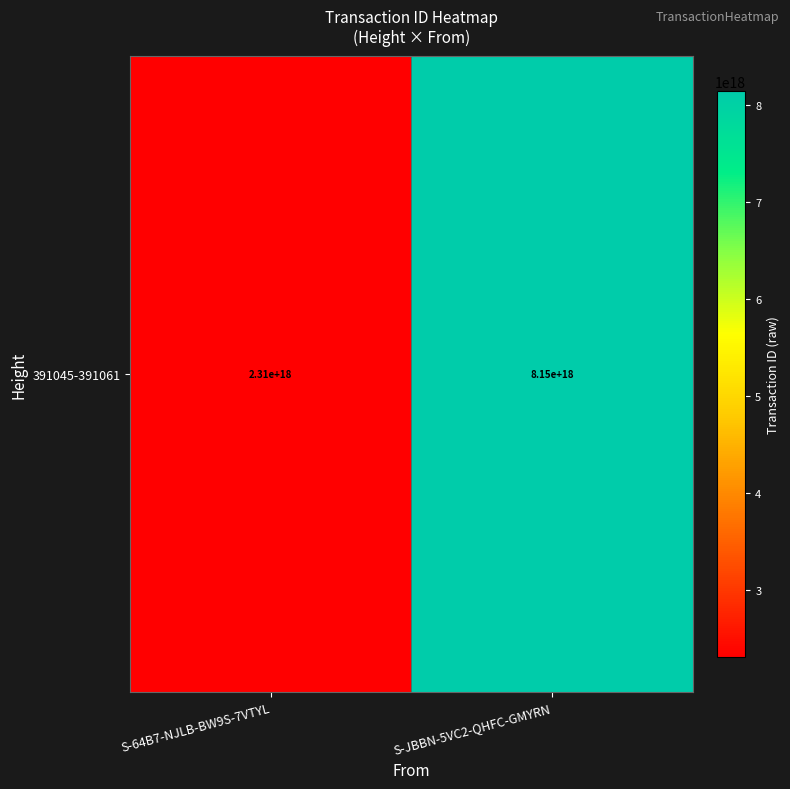

Reading left to right, extract all data points from this chart.

S-64B7-NJLB-BW9S-7VTYL=2306208682797169152	S-JBBN-5VC2-QHFC-GMYRN=8146068005808903168